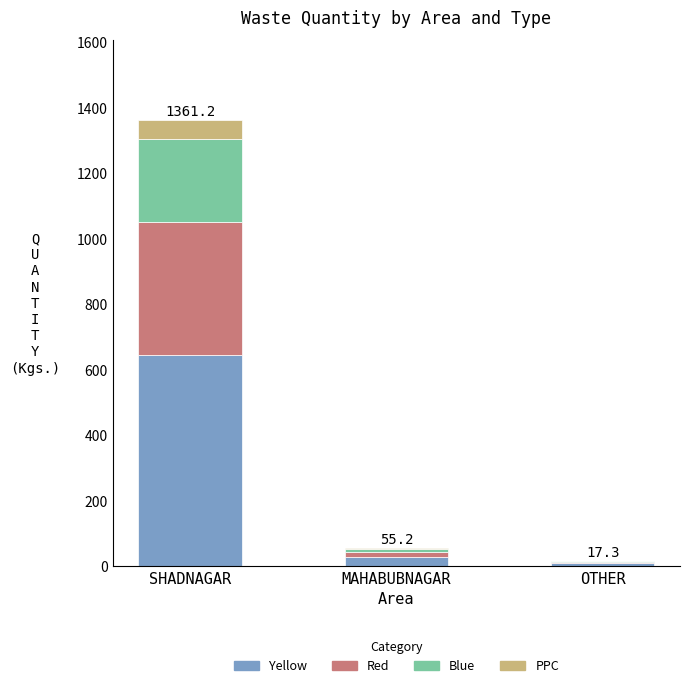

What is the total value across all series at SHADNAGAR?

1361.2